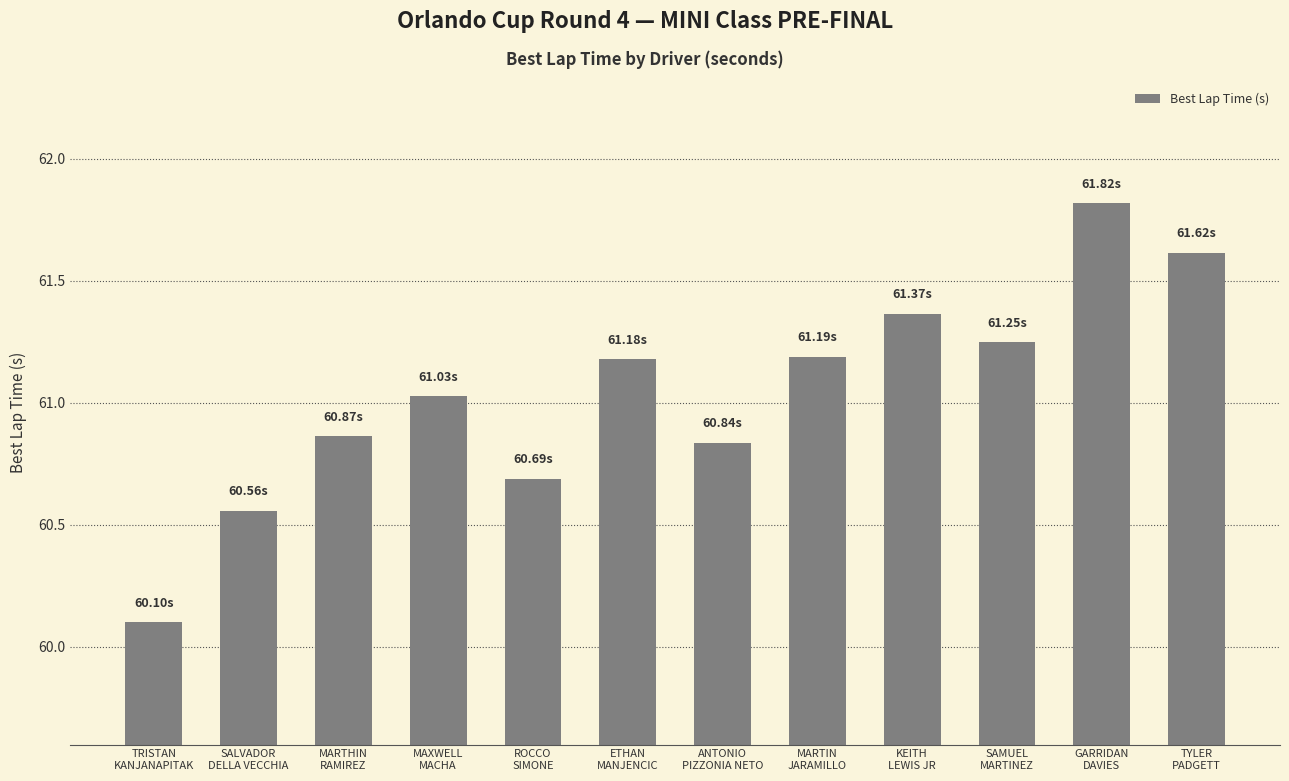

What is the label of the 3rd bar from the right?

SAMUEL
MARTINEZ